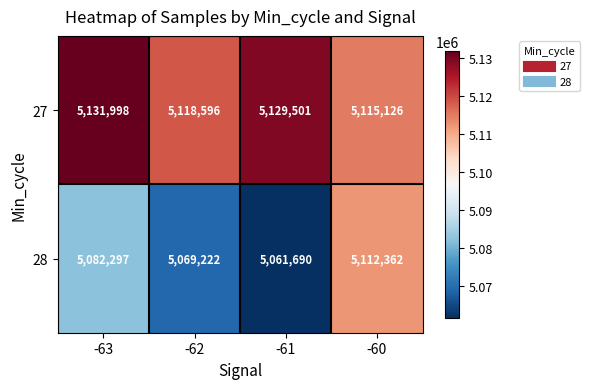

What is the spread (max minus min) of values at -62?

49374